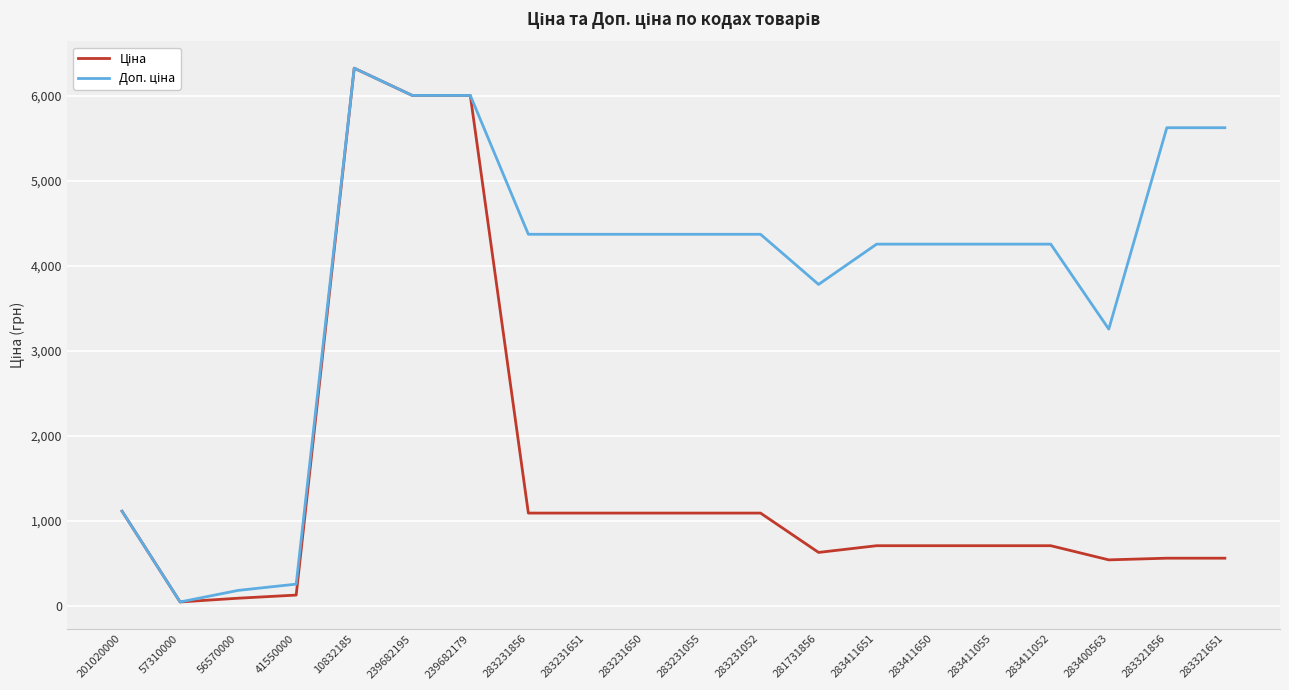

What is the difference between the highest and lowest values at 283321651?

5065.3